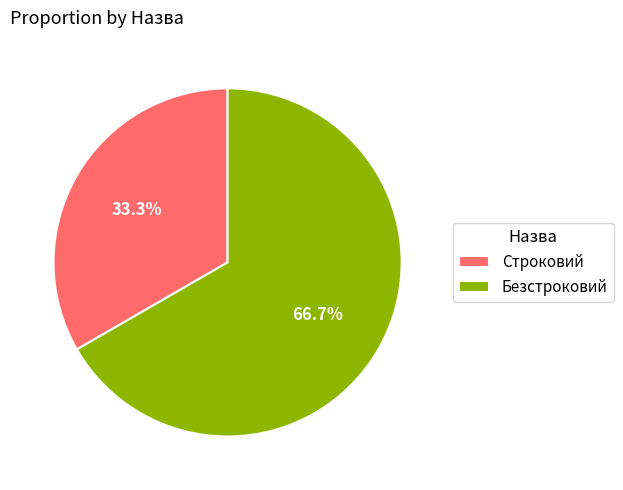

The Строковий slice represents 33% of the pie. True or false?

True